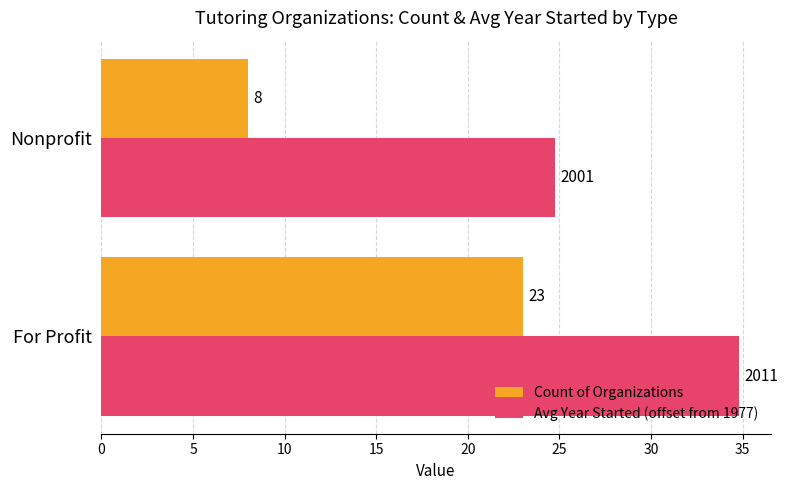

Which category has the lowest value in the Avg Year Started (offset from 1977) series?

Nonprofit